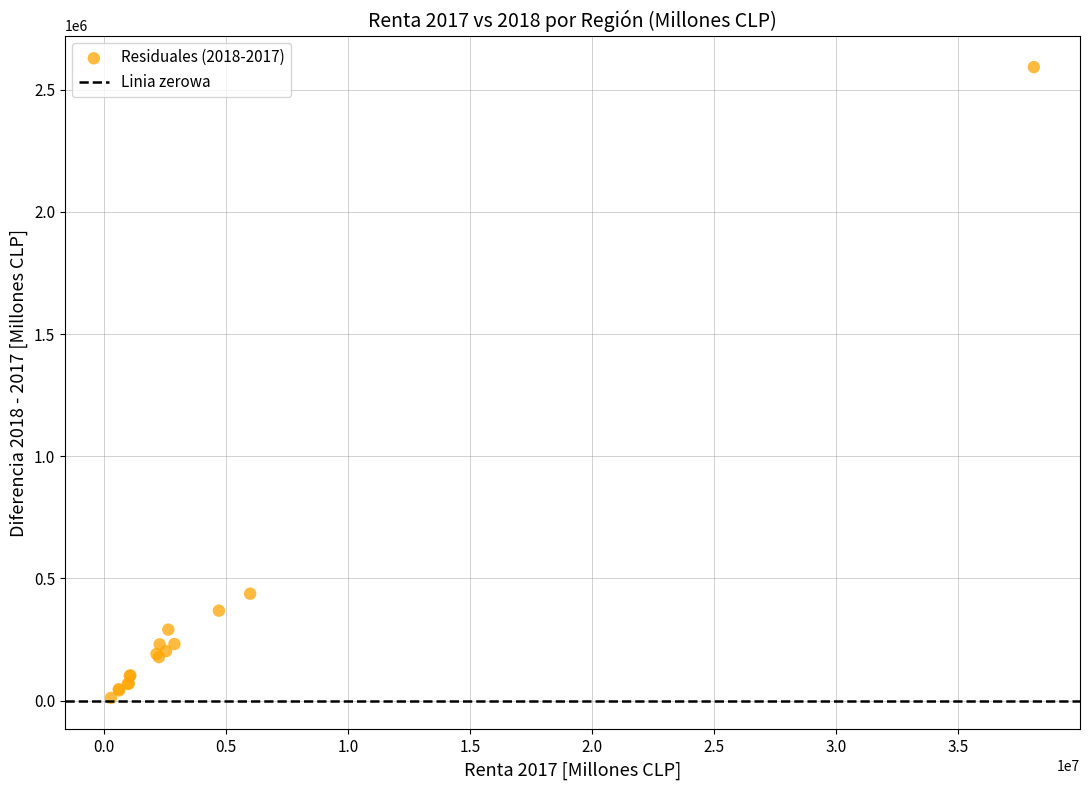

What Y value in the scatter plot is closest to 1301822?

437412.1